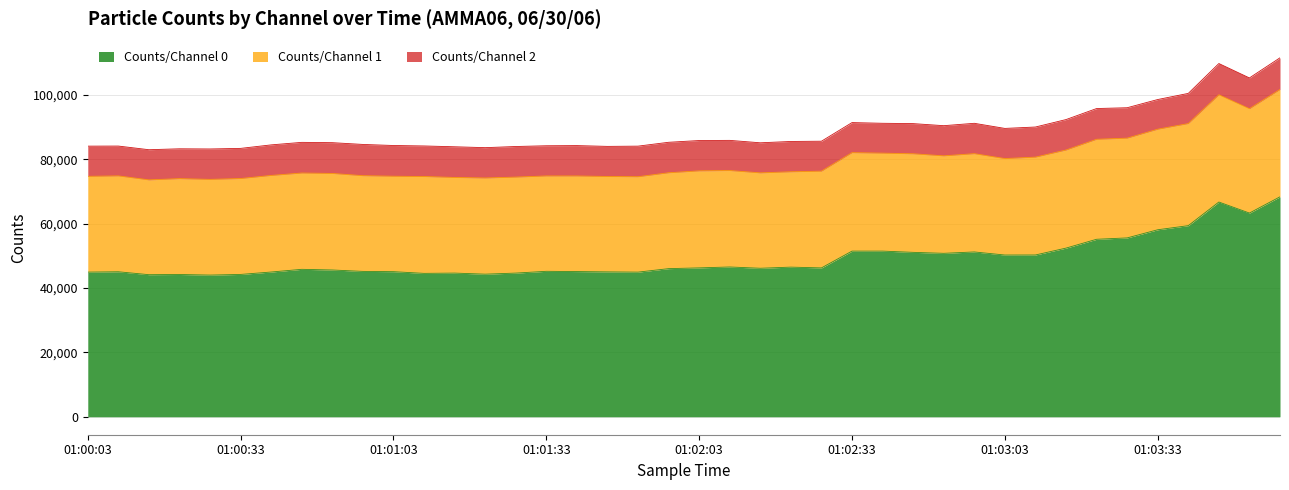

Between 01:00:15 and 01:01:51, which series saw the biggest shift?

Counts/Channel 1